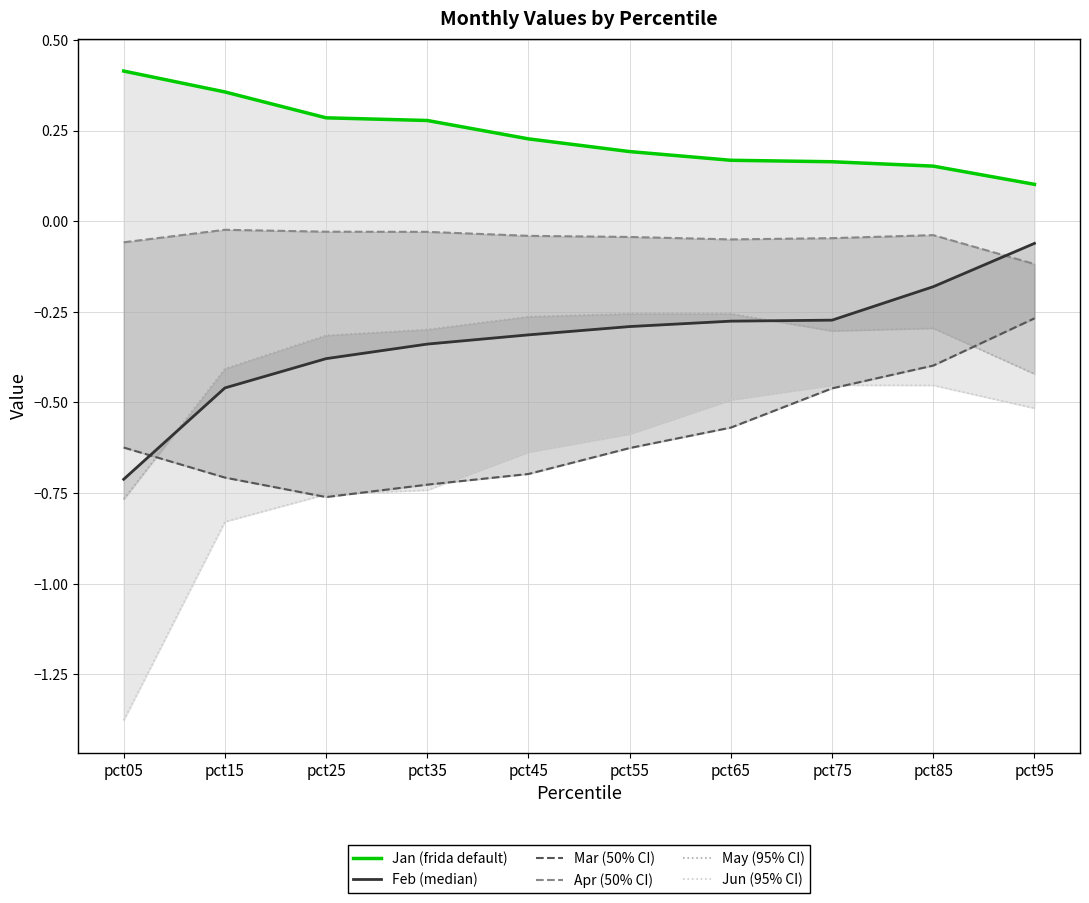

At which label is Feb closest to 0?

pct95